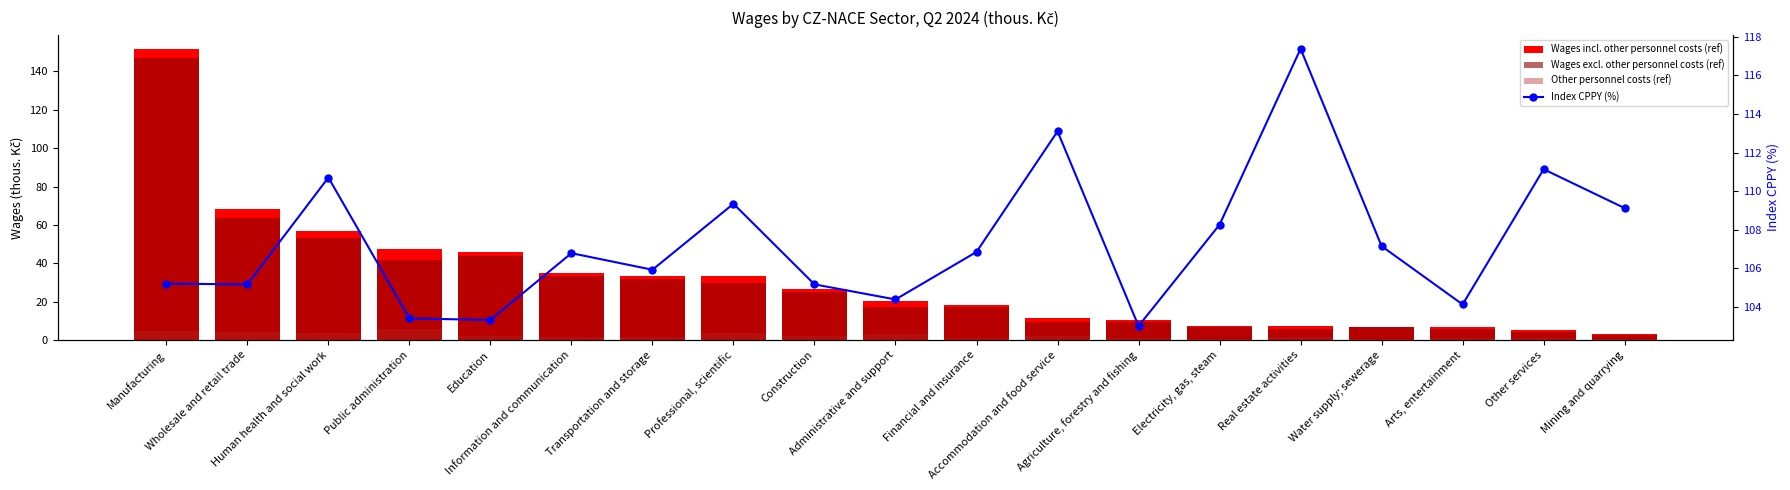

At which category does the chart reach its minimum across all series?

Mining and quarrying